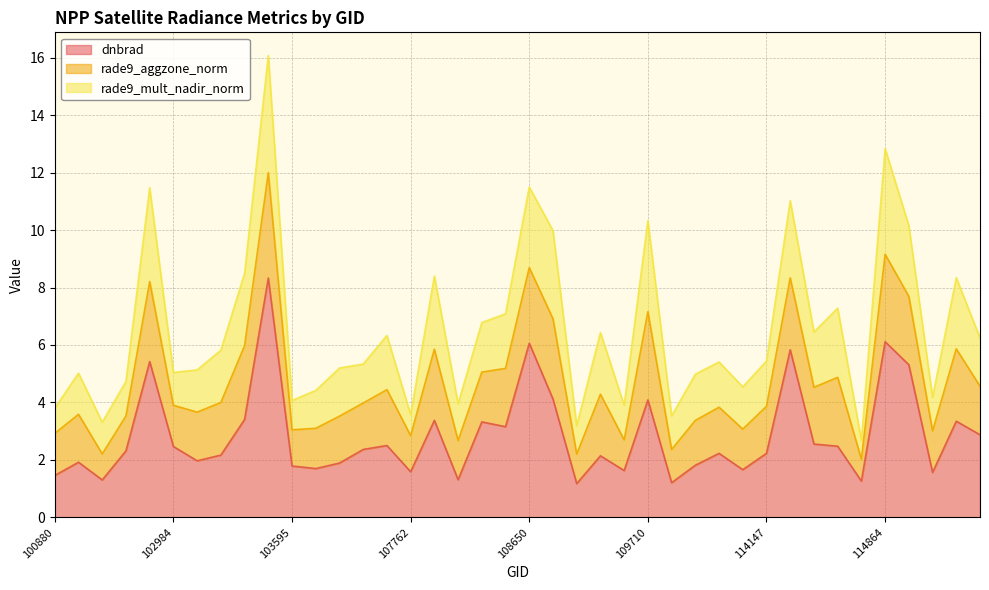

Which has a higher value, 102993 or 109884?

102993